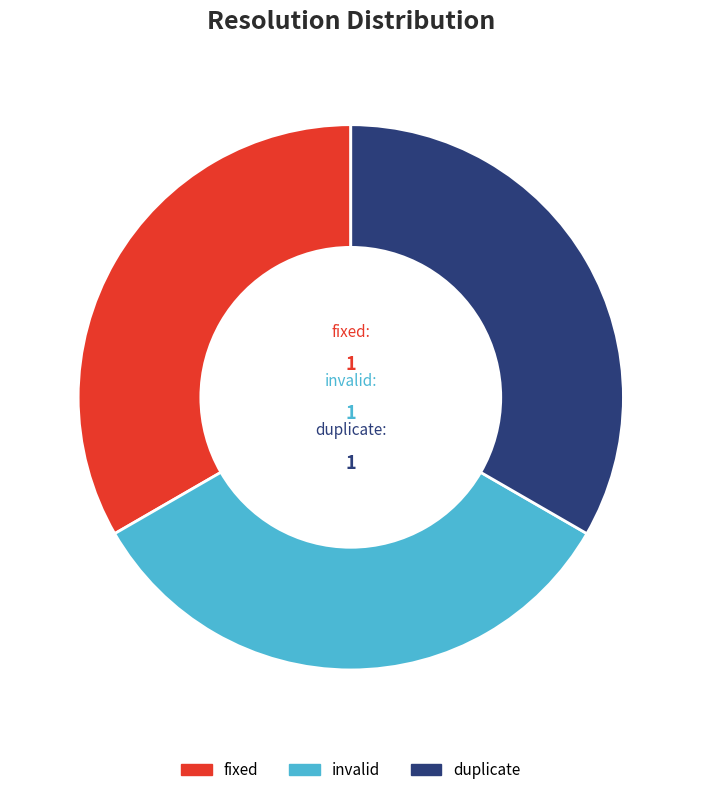

Is the sum of duplicate and invalid greater than half?

Yes